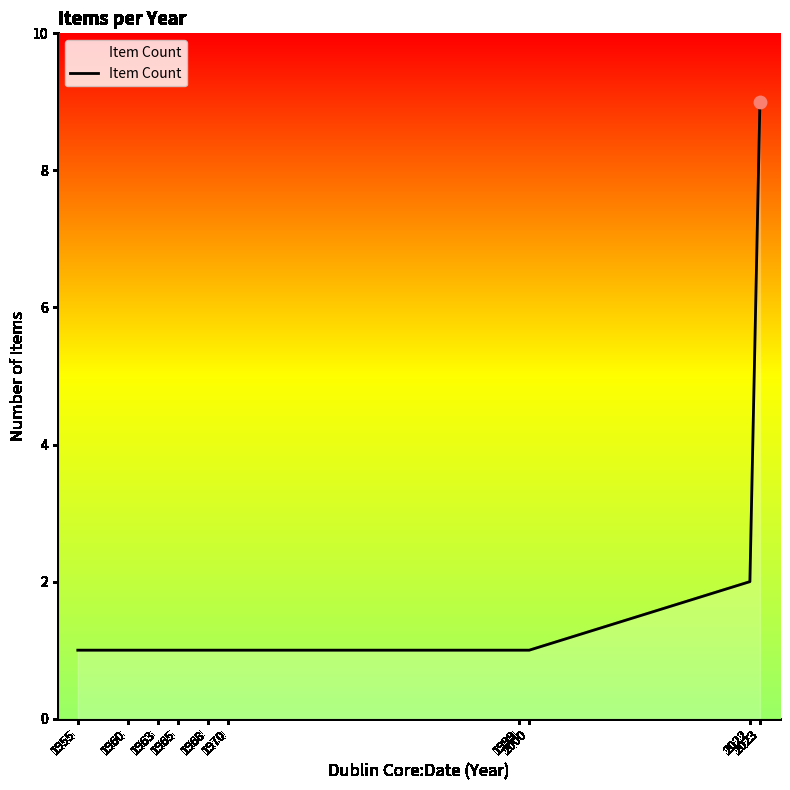

What is the difference between the maximum and minimum values?

8